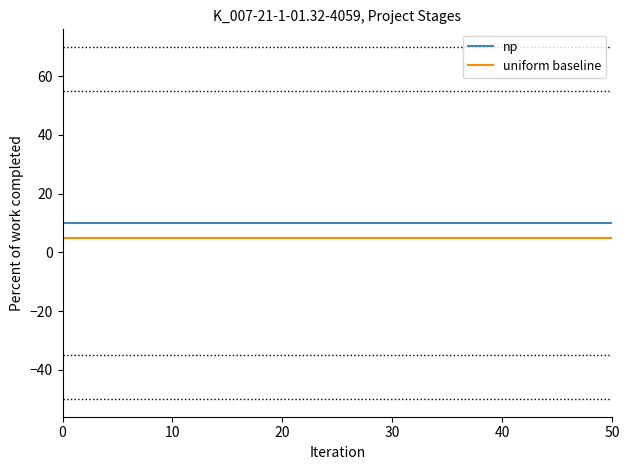

True or false: uniform baseline and np cross at least once.

False